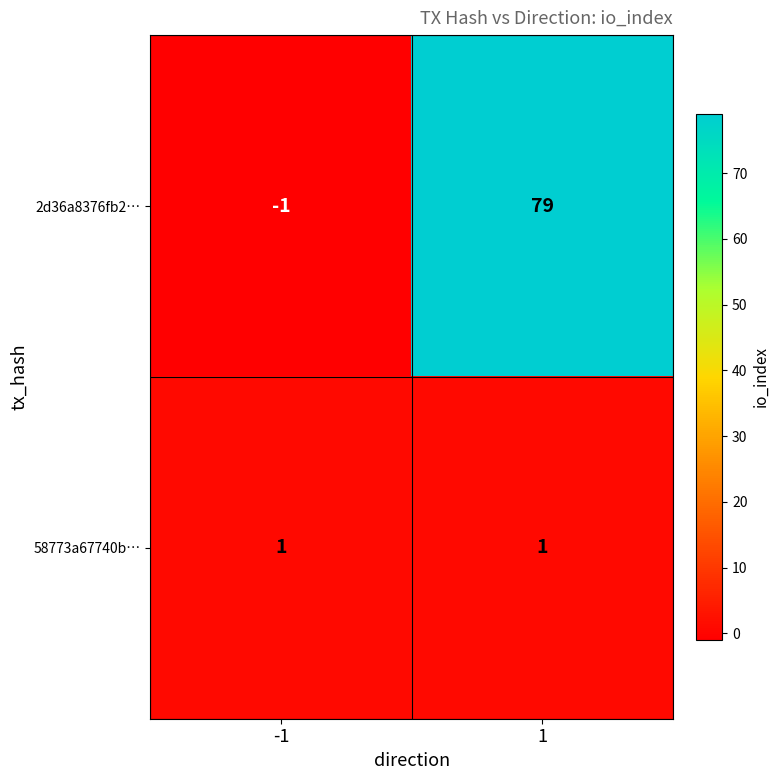

Which series has the largest total across all categories?

2d36a8376fb2…